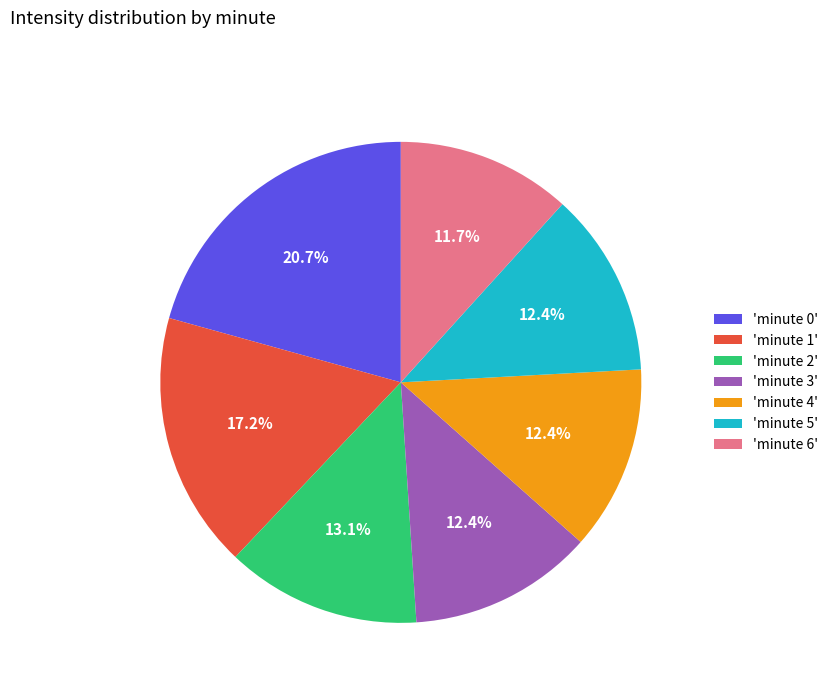

Between 'minute 3' and 'minute 6', which is larger?

'minute 3'